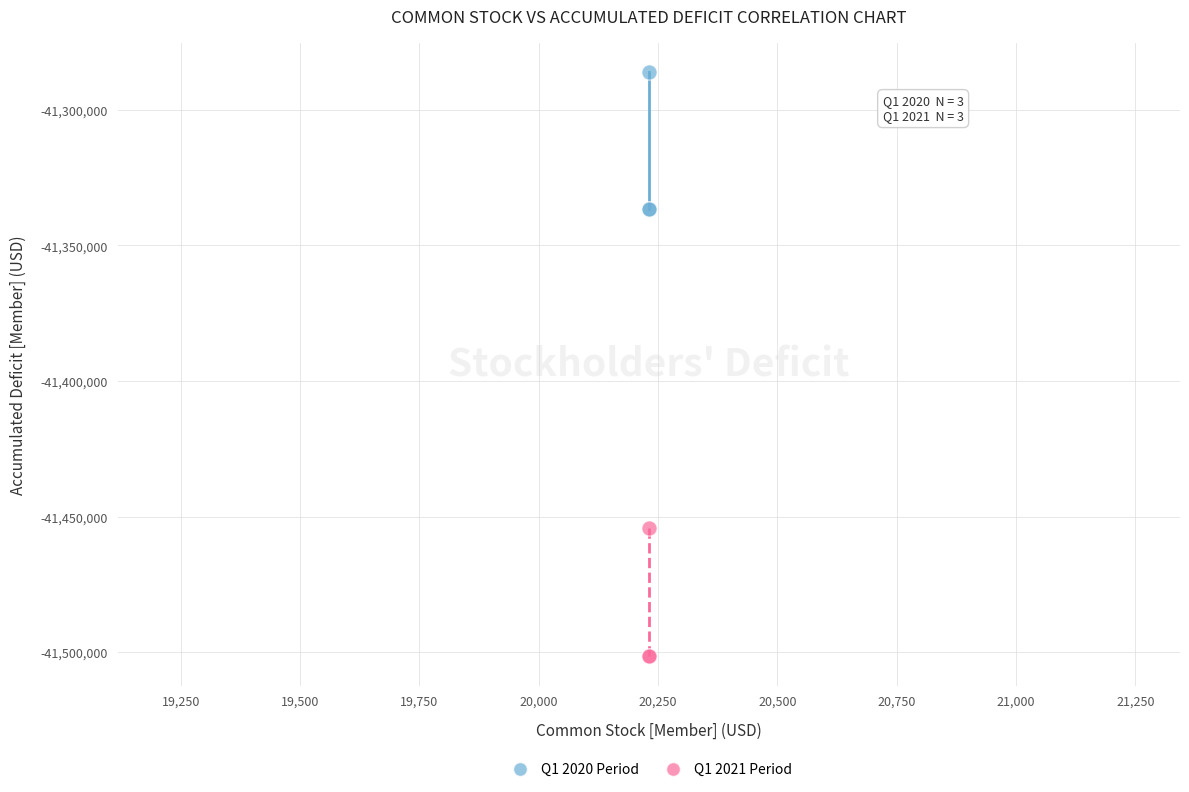

Which series has the largest Y range (max minus min)?

Q1 2020 Period